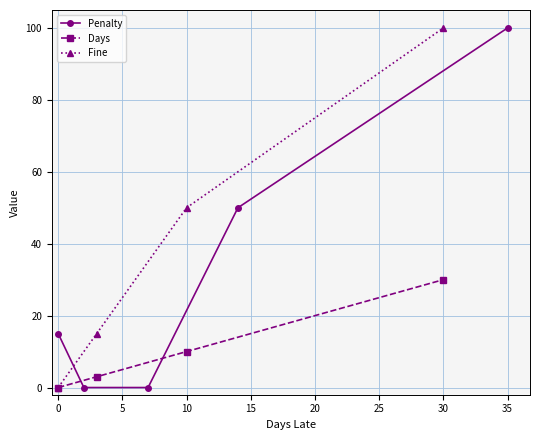

The Fine series shows 50 at 10. True or false?

True